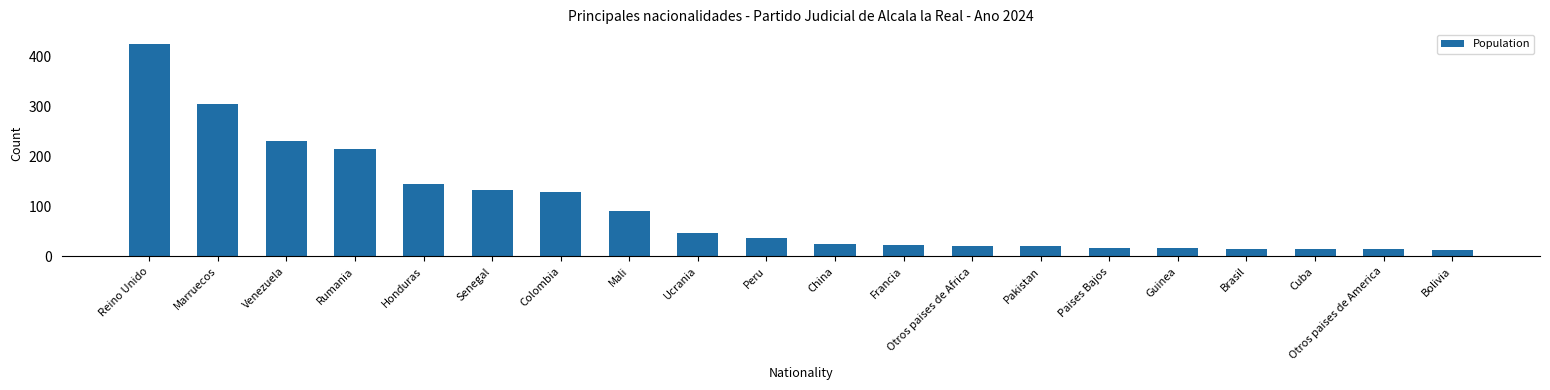

Count the number of data series in this chart.

1